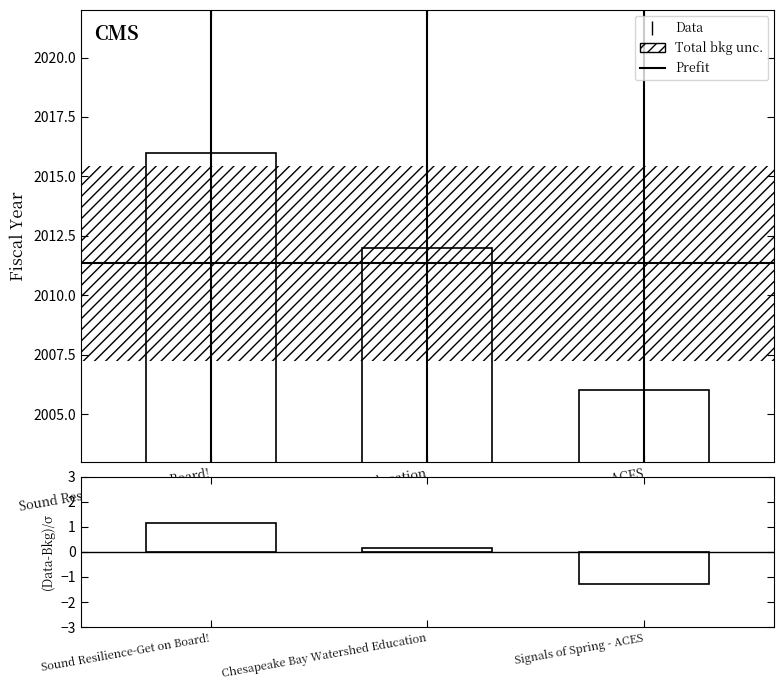

How many values are below zero?

1